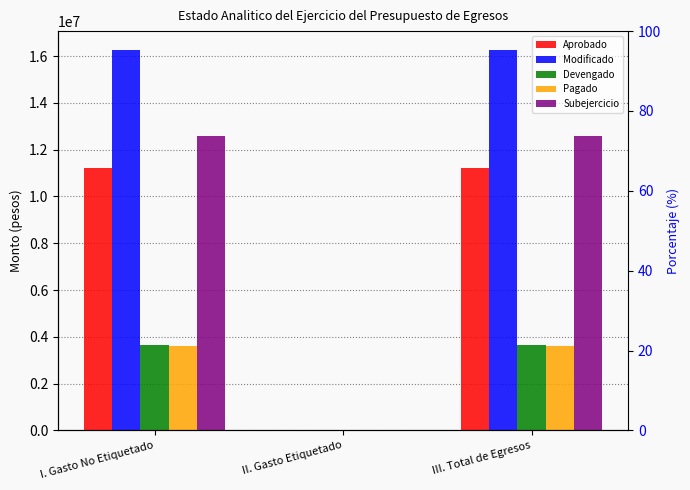

Which has a higher value, III. Total de Egresos or I. Gasto No Etiquetado?

III. Total de Egresos